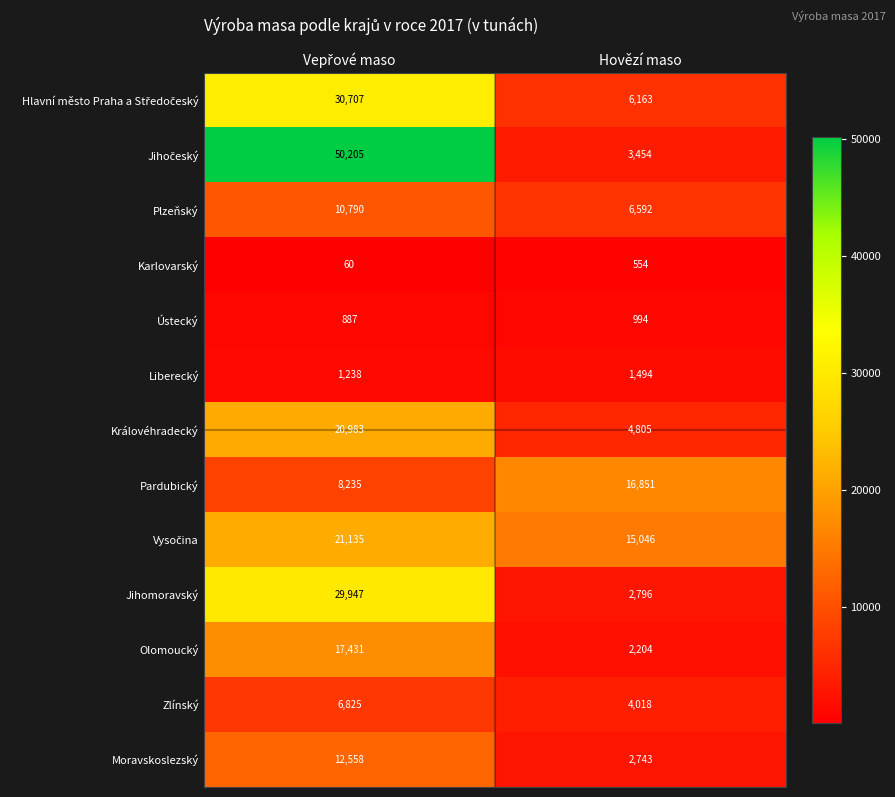

What is the difference between the maximum and minimum values in the Královéhradecký series?

16178